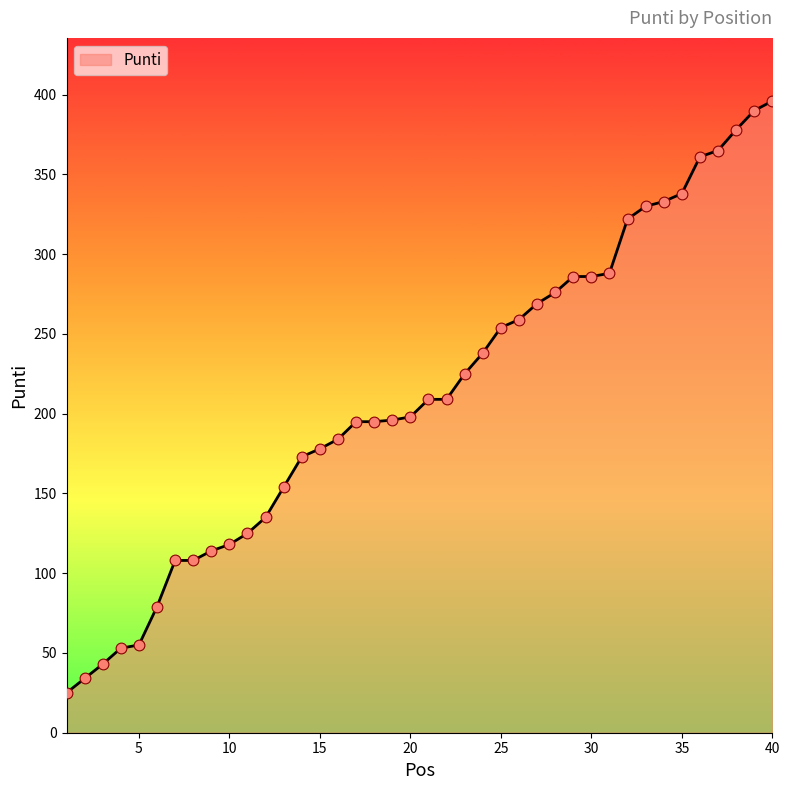

What is the greatest value displayed?

396